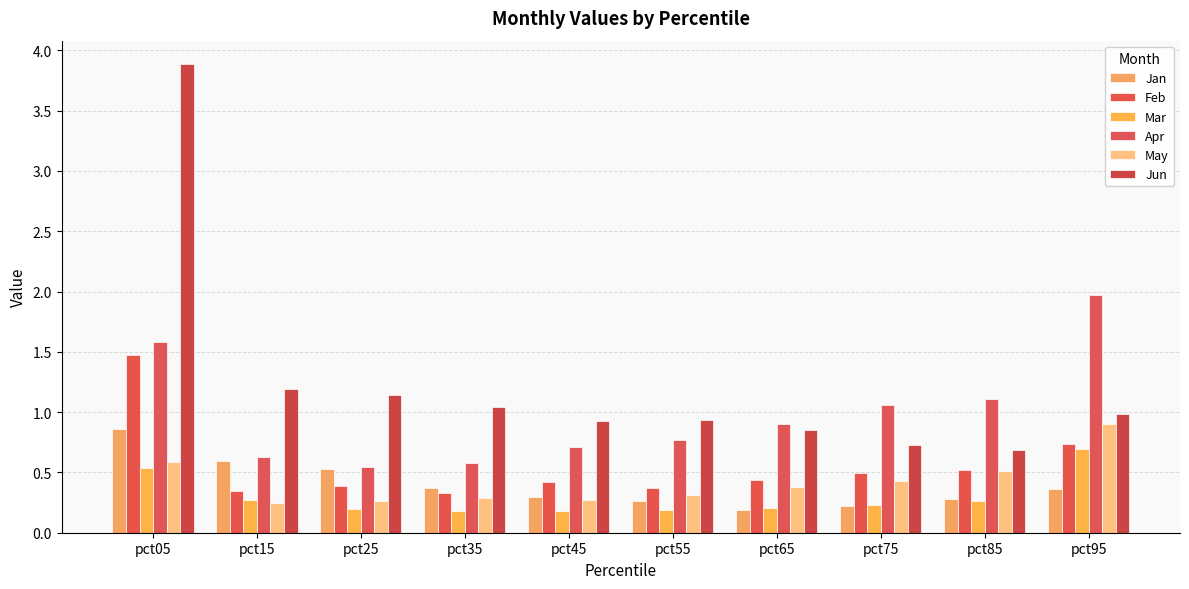

At how many categories does at least one series exceed 3?

1